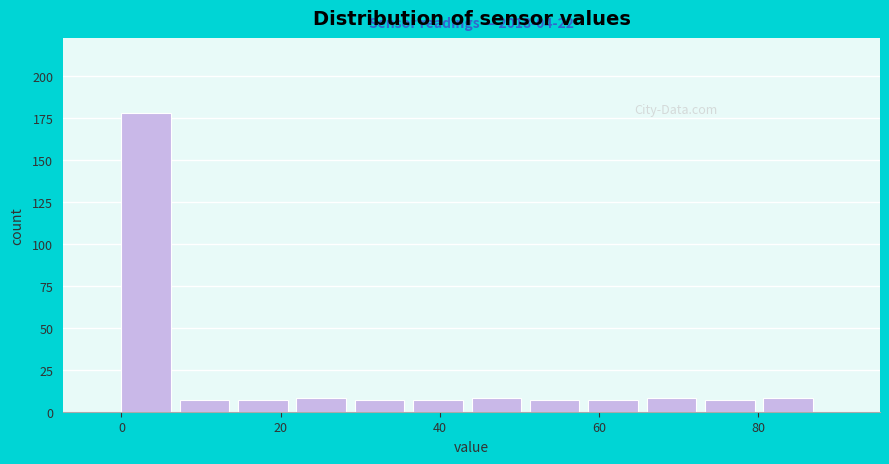

Around what value on the x-axis is the tallest bar? Give the approximate position of its centre, as read against the axis.

4